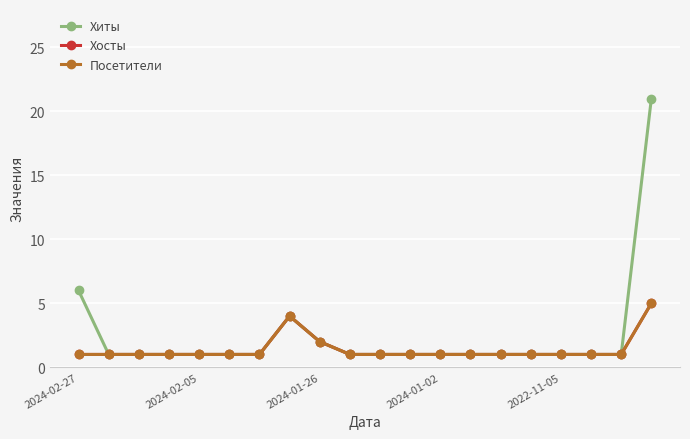

At which category does Хосты reach its first local peak?

7